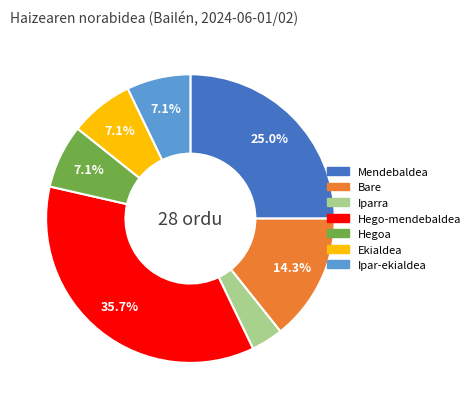

The Mendebaldea slice represents 36% of the pie. True or false?

False